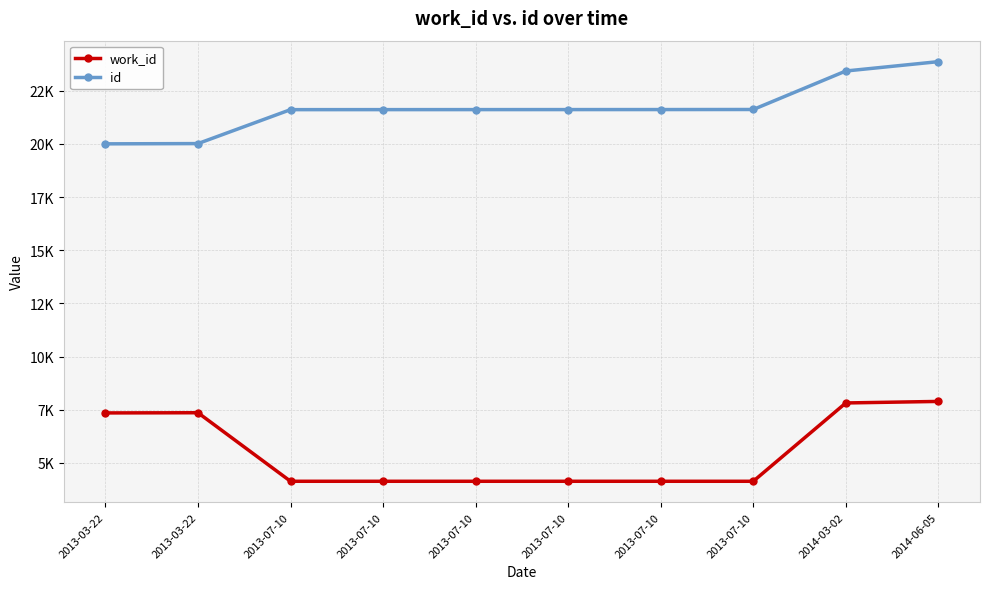

What is the difference between the second highest and minimum values in the id series?

3425